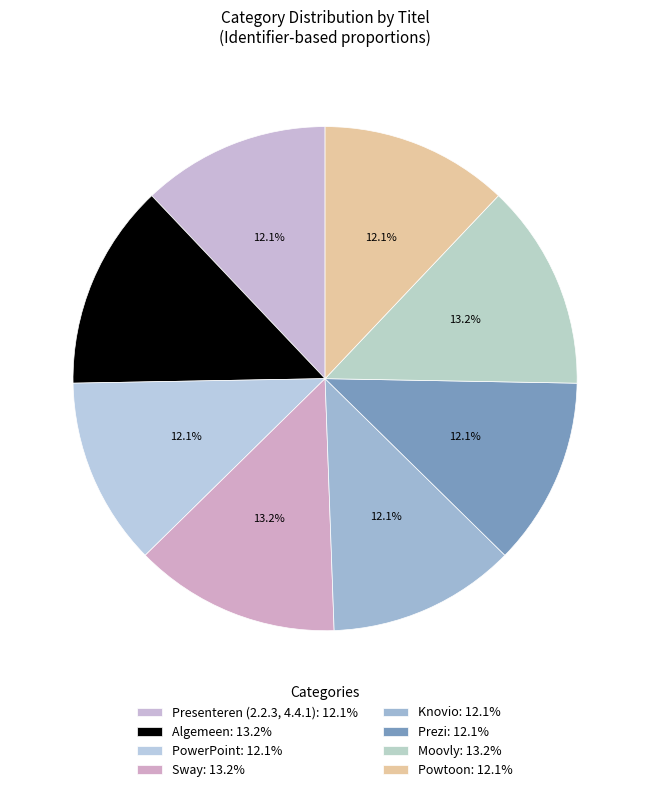

Is it true that Prezi is 12% of the pie?

True